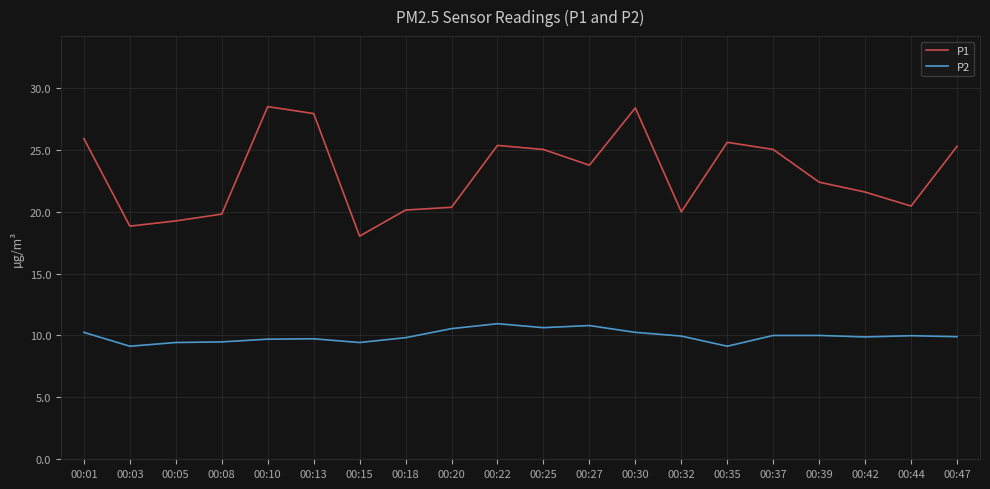

True or false: P1 has more than 2 interior local peaks.

True